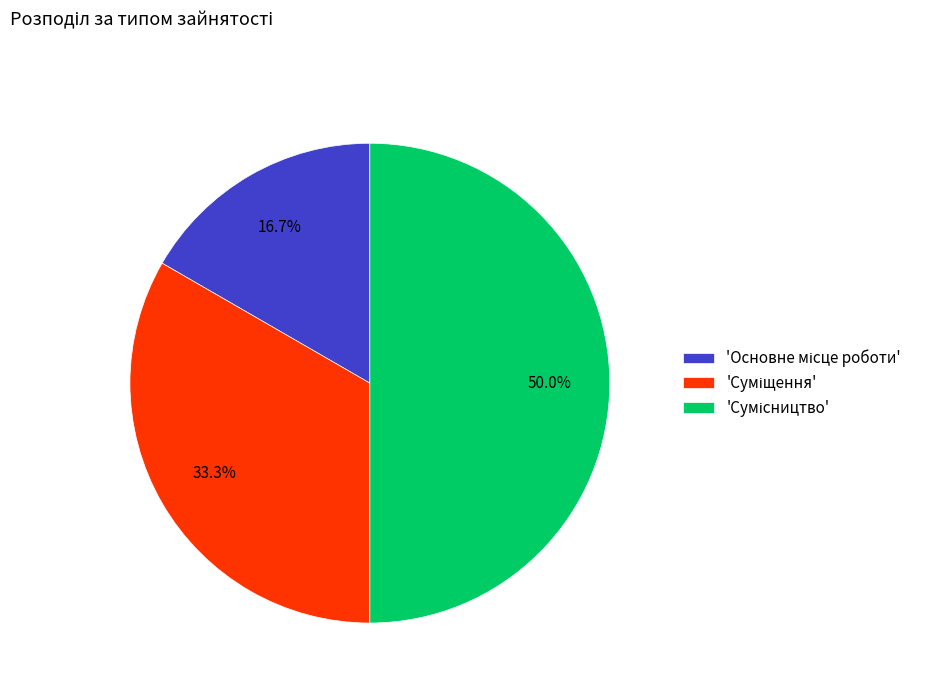

How many slices are in this pie chart?

3